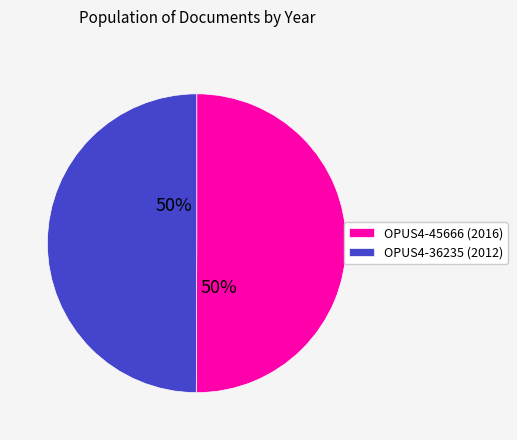

True or false: OPUS4-45666 accounts for 50% of the total.

True